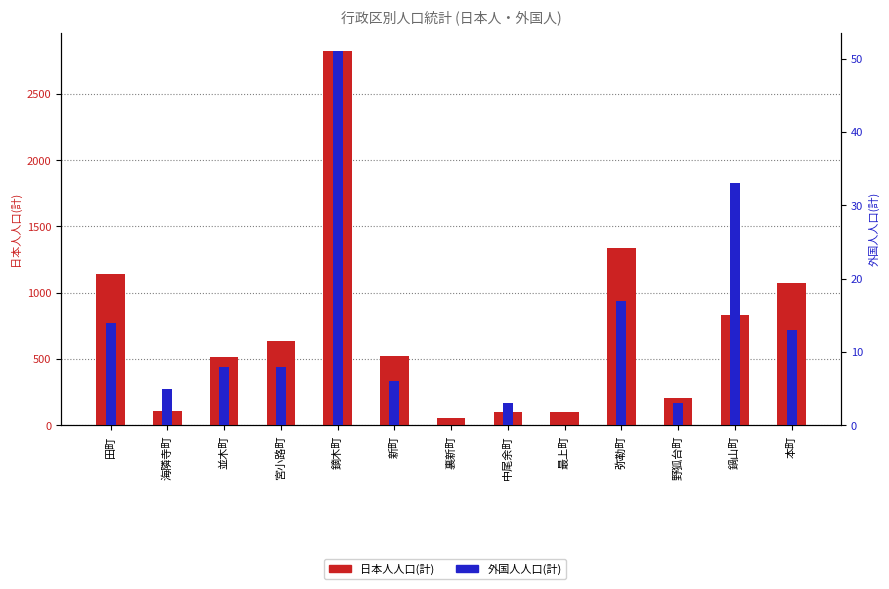

What is the difference between the highest and lowest values at 宮小路町?

625